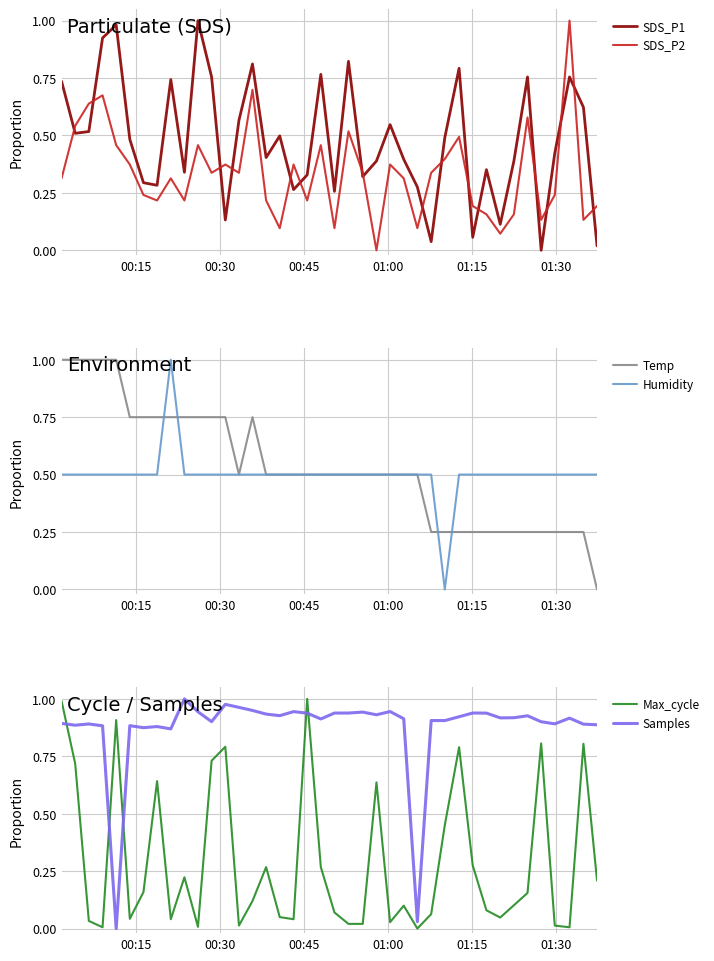

What is the maximum value for Temp?

1.0